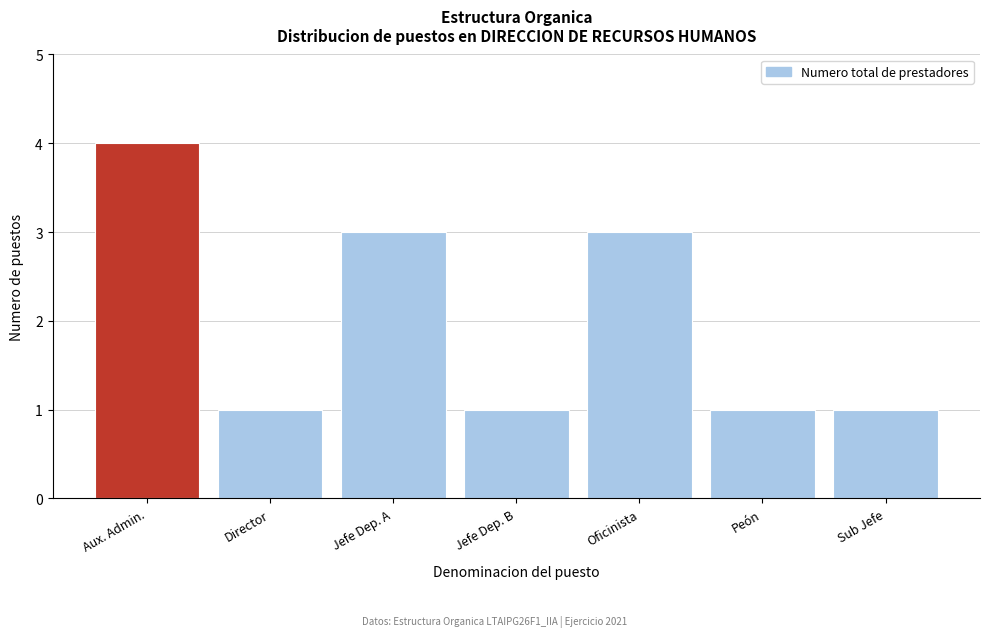

Reading right to left, extract all data points from this chart.

Sub Jefe=1	Peón=1	Oficinista=3	Jefe Dep. B=1	Jefe Dep. A=3	Director=1	Aux. Admin.=4